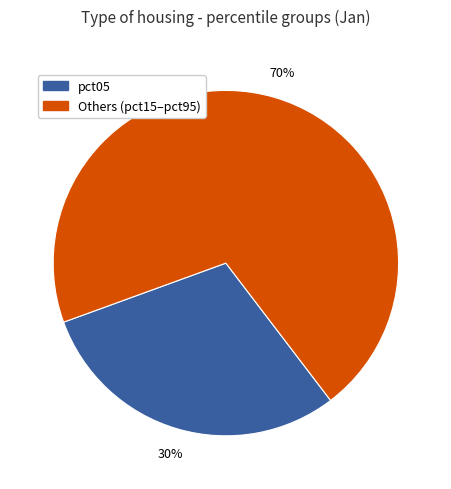

Is there any slice that represents more than half of the pie?

Yes